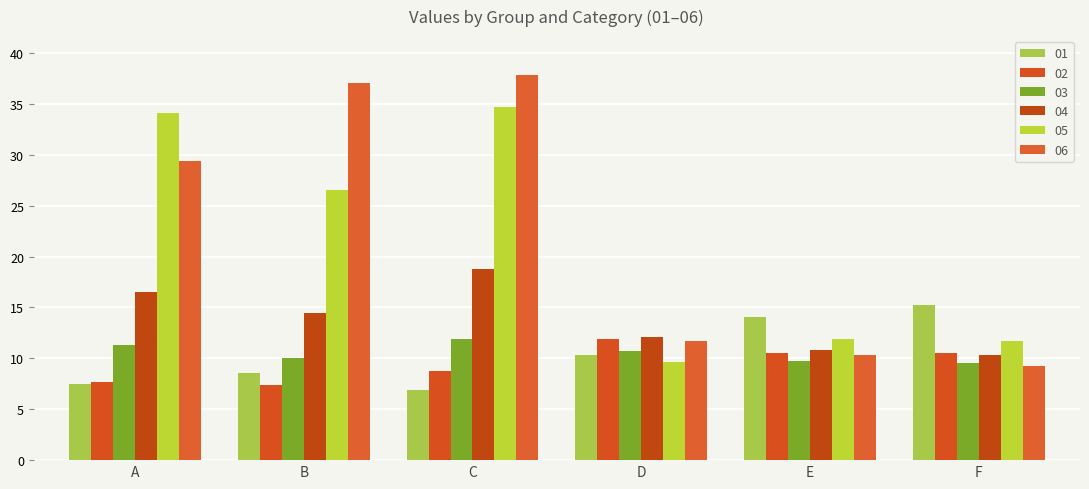

What is the difference between the maximum and minimum values in the 01 series?

8.4